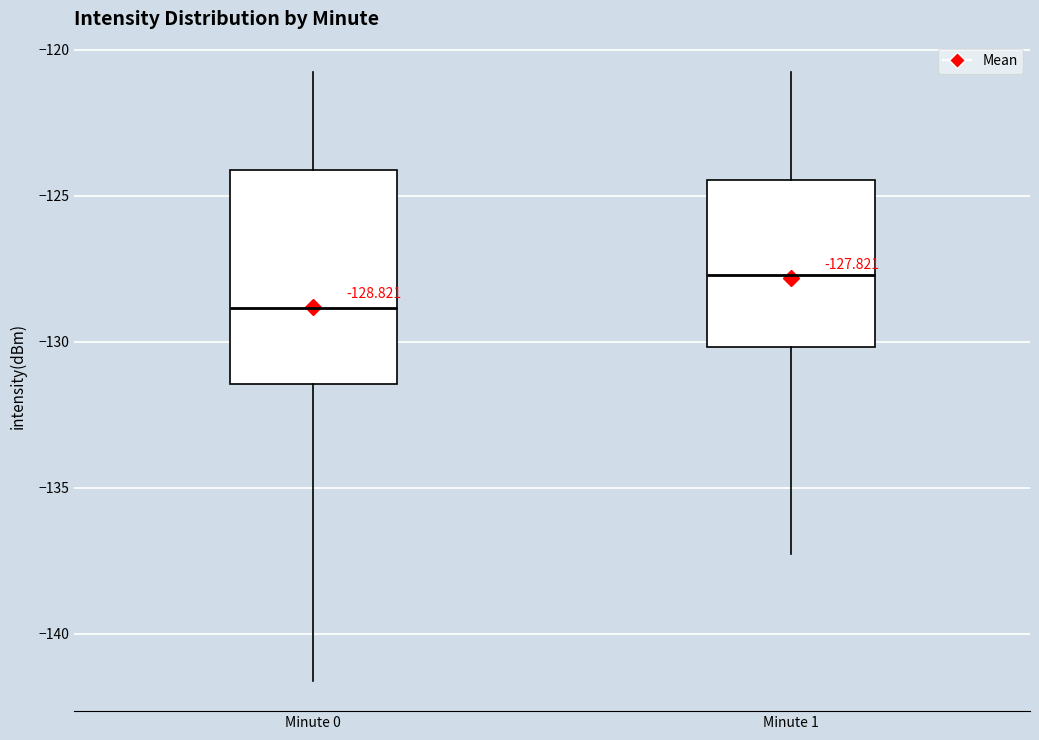

Which box is the tallest, from its lower edge to its upper edge?

Minute 0